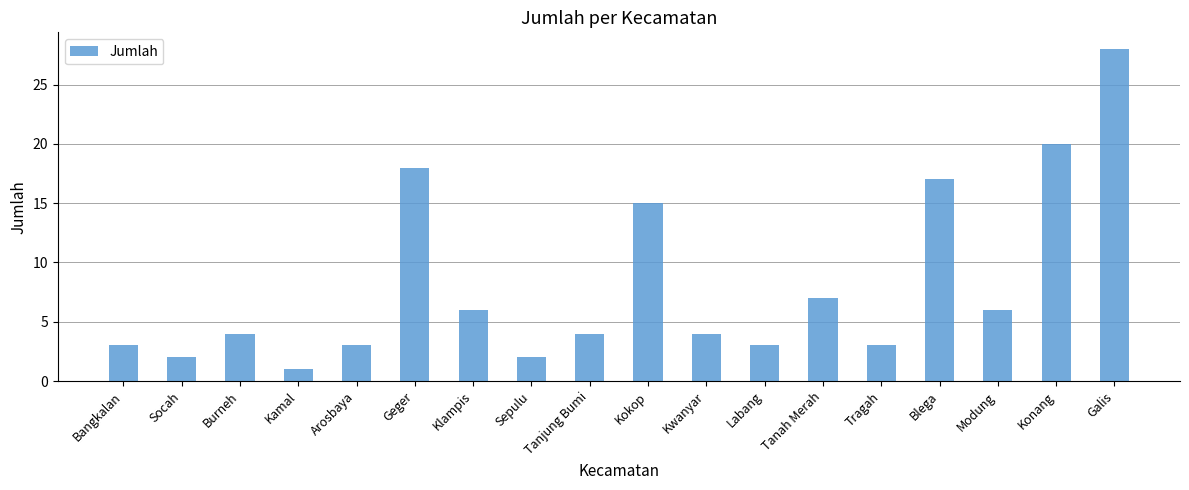

What is the greatest value displayed?

28